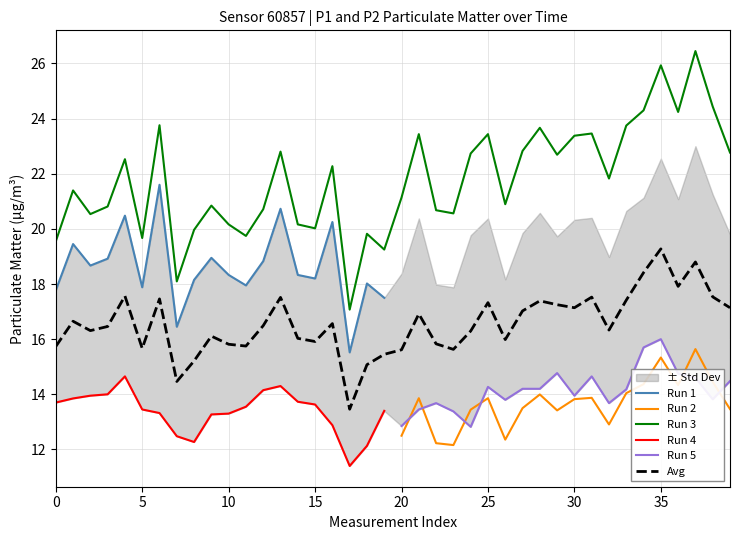

What is the minimum value for Run 2?

12.2